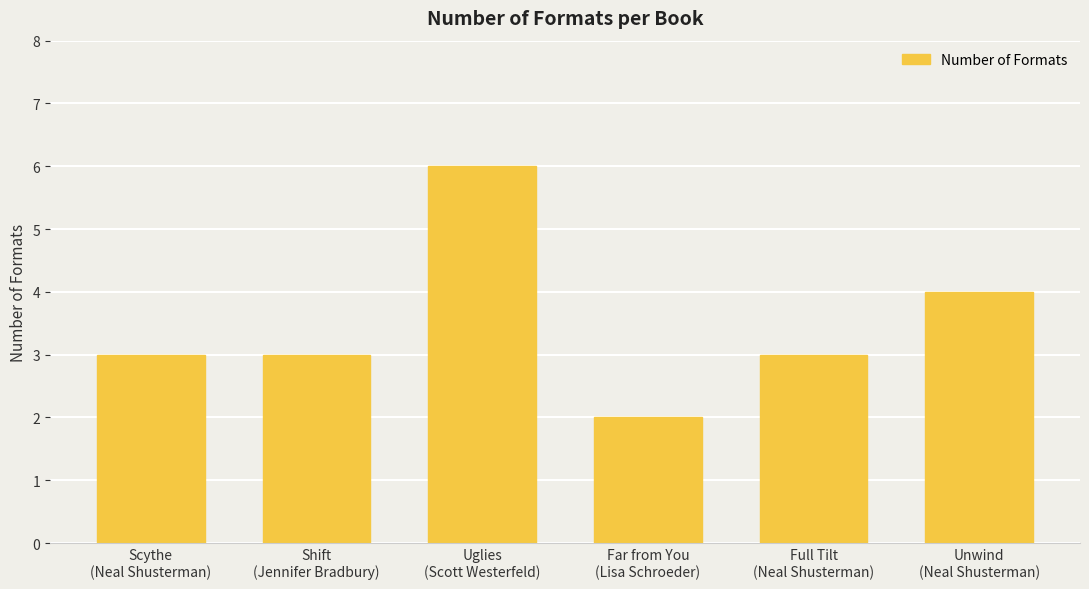

Where is the data nearest to the value 4?

Unwind
(Neal Shusterman)